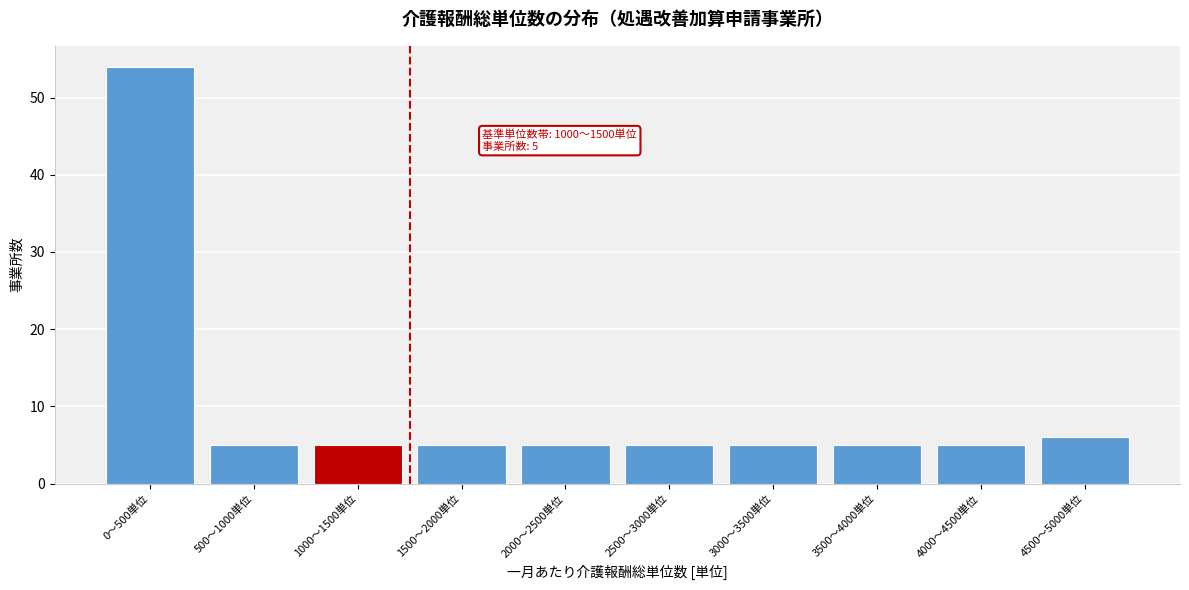

Reading left to right, what are all the values shown in this chart?

0〜500単位=54	500〜1000単位=5	1000〜1500単位=5	1500〜2000単位=5	2000〜2500単位=5	2500〜3000単位=5	3000〜3500単位=5	3500〜4000単位=5	4000〜4500単位=5	4500〜5000単位=6